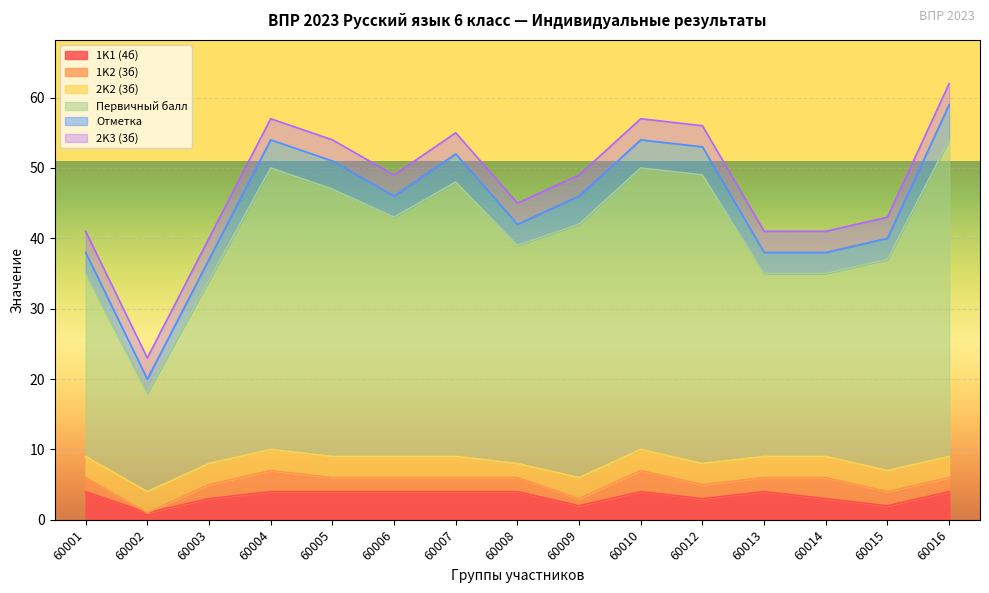

What are all the series names shown in the legend?

1K1 (4б), 1K2 (3б), 2K2 (3б), Первичный балл, Отметка, 2K3 (3б)